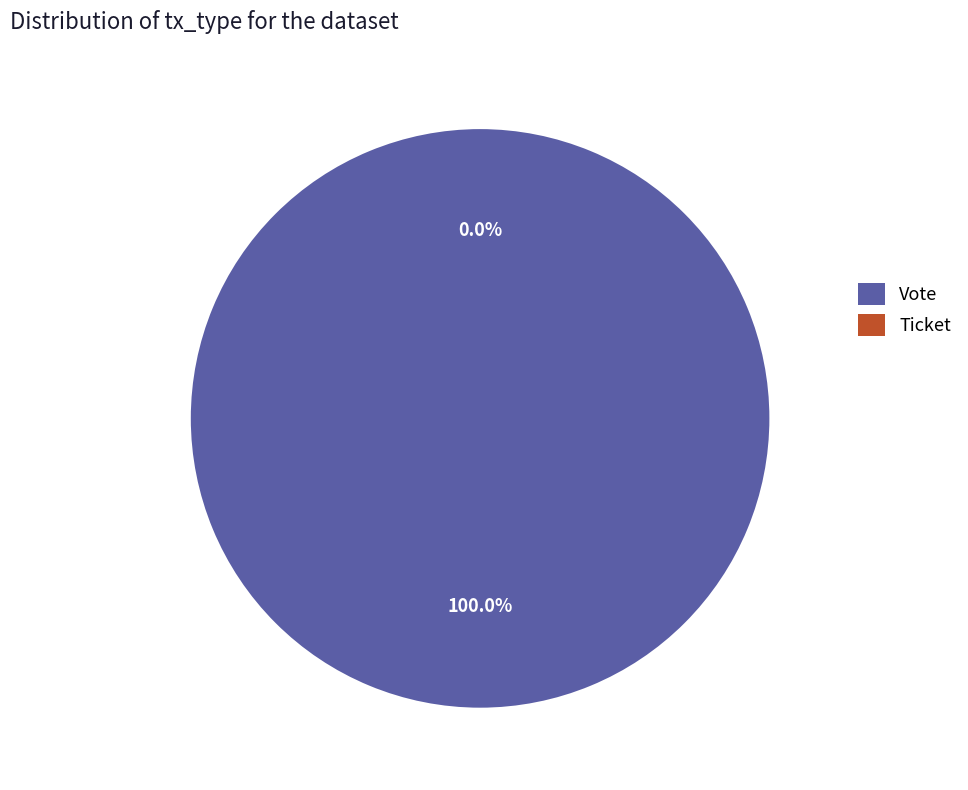

How many slices are in this pie chart?

2